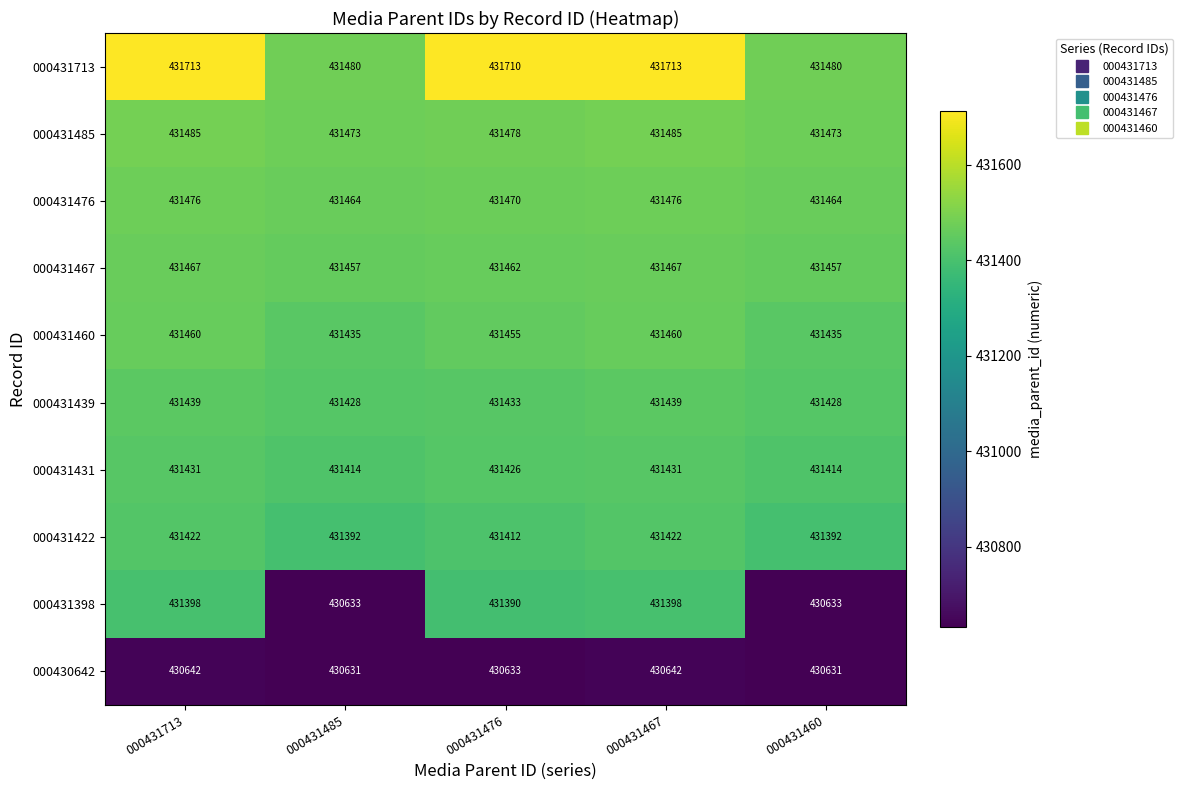

What is the sum of the 000431422 values at 000431713 and 000431476?

862834